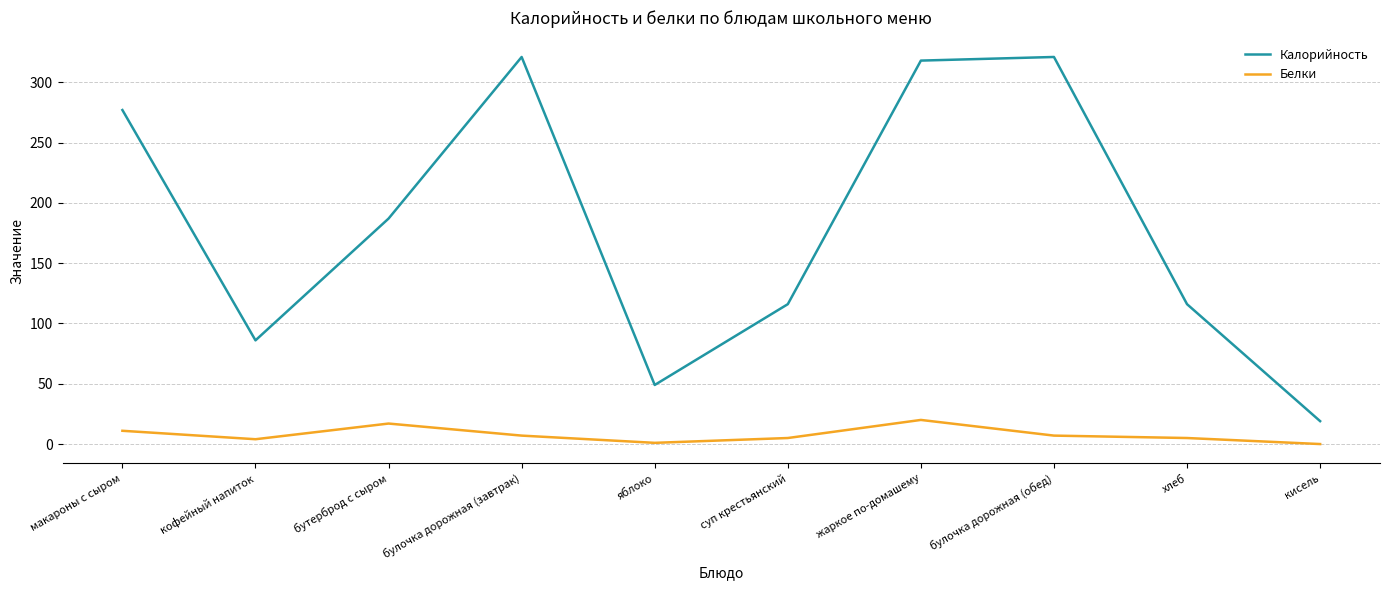

Rank the series by their maximum value, from highest to lowest.

Калорийность, Белки